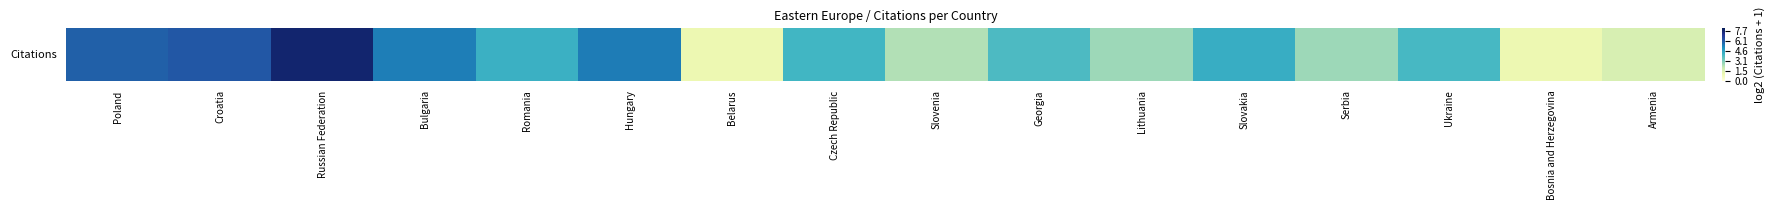

Where does the data first go above 4?

Poland